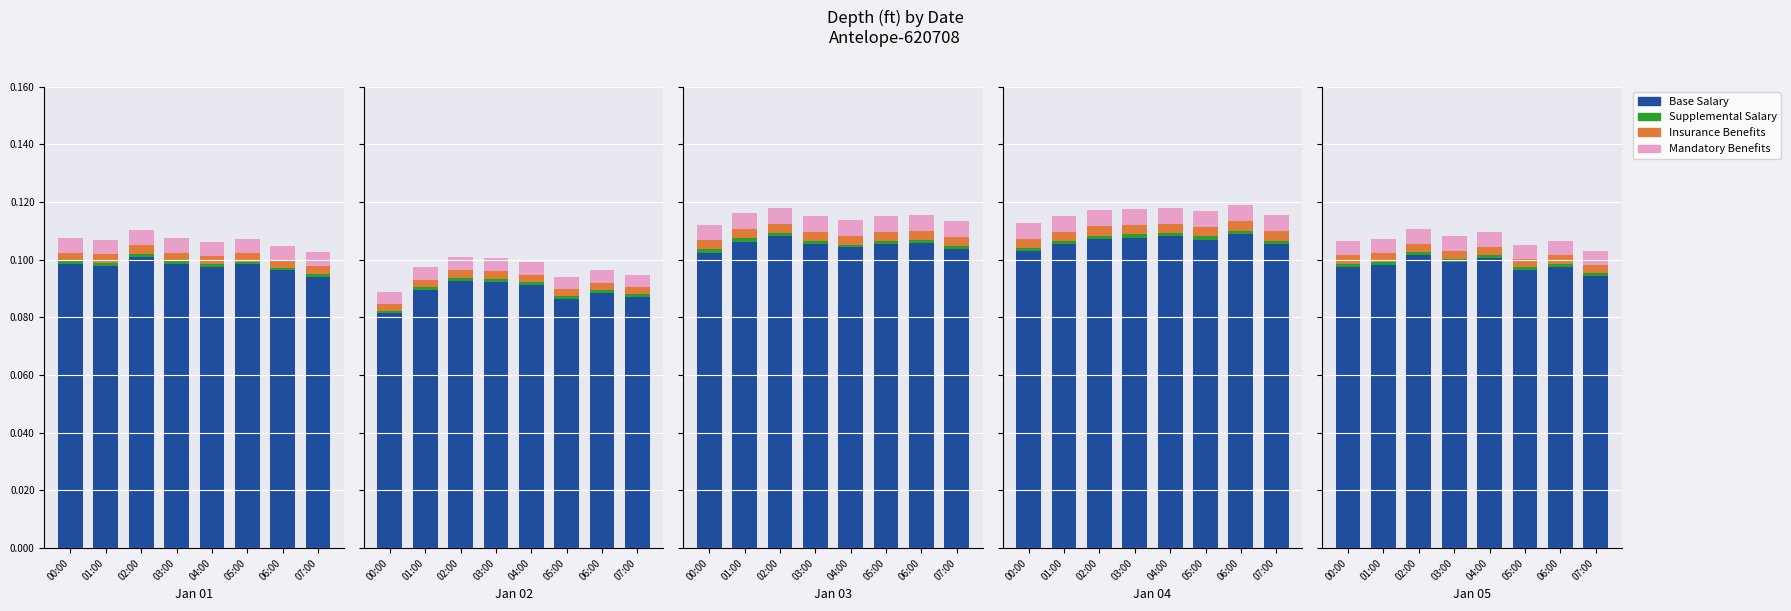

Rank the categories by Insurance Benefits value from highest to lowest.

02:00, 00:00, 01:00, 03:00, 04:00, 05:00, 06:00, 07:00